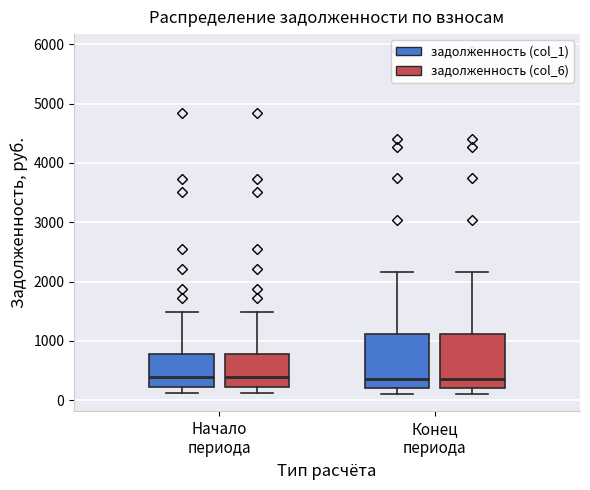

Where is the lower edge of the box for Конец периода (задолженность (col_6)) on the y-axis? The values are not printed on the chart, so give them approximately, as read against the axis.

200